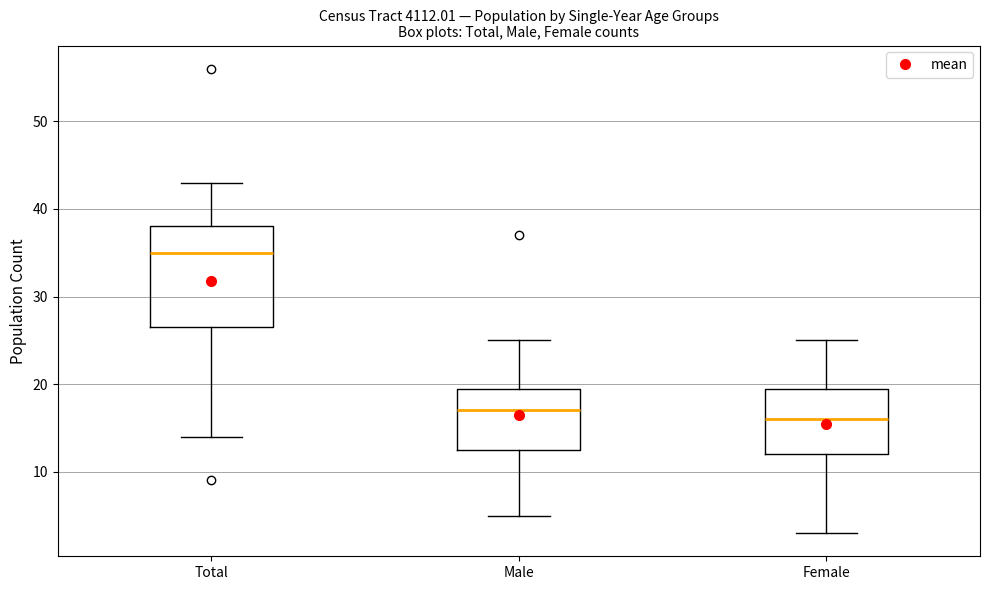

Which box is the tallest, from its lower edge to its upper edge?

Total